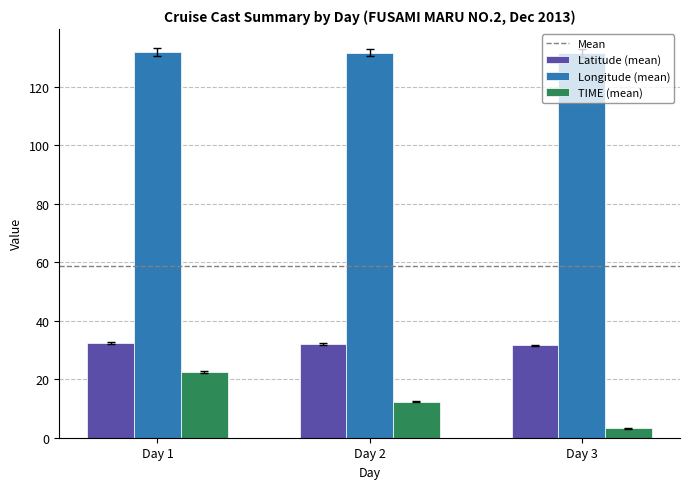

The value of Longitude (mean) at Day 2 is 66.1. True or false?

False